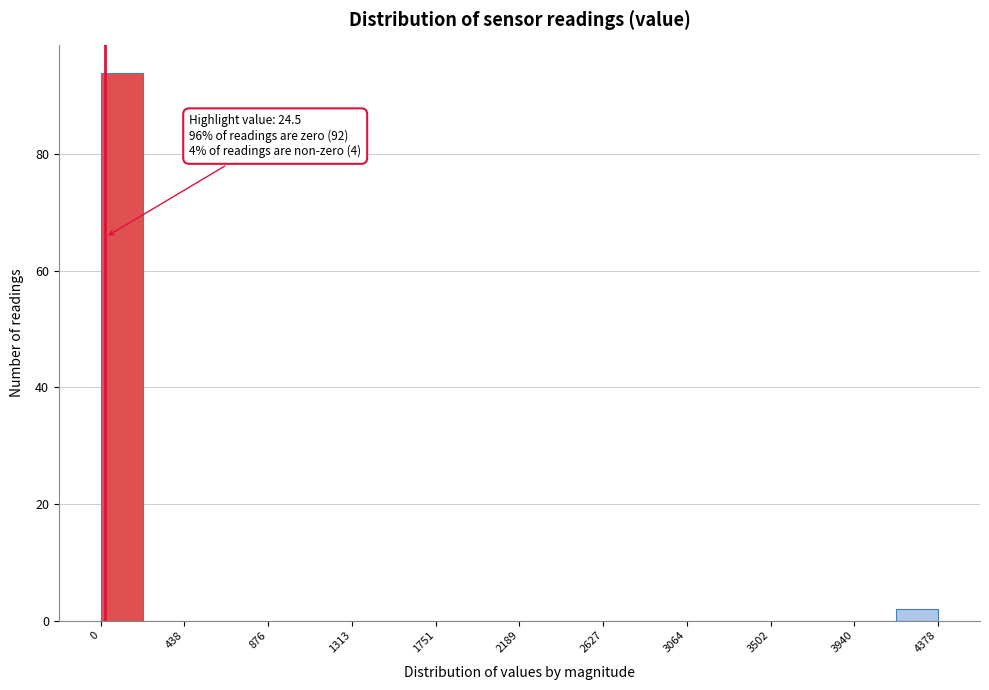

Which range on the x-axis has the tallest bar?

0 to 200